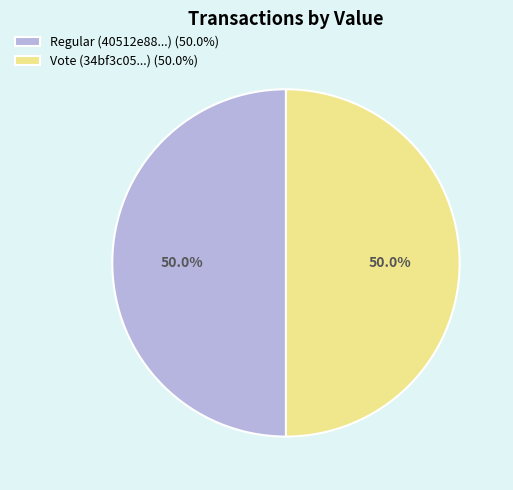

How many slices are in this pie chart?

2